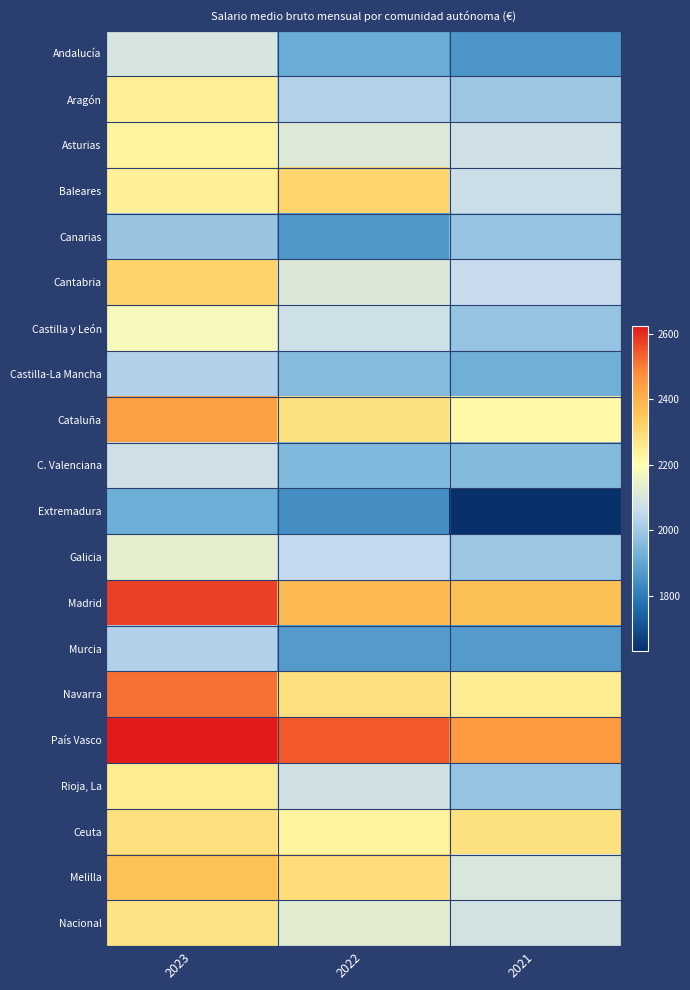

Which series has the largest range (max minus min)?

Extremadura